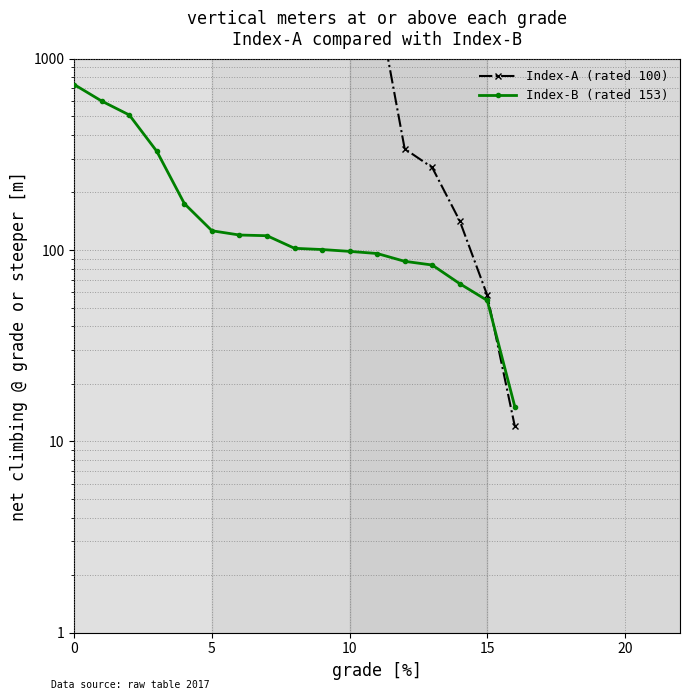

Is the value of Index-A (rated 100) at 9 greater than the value of Index-B (rated 153) at 16?

Yes